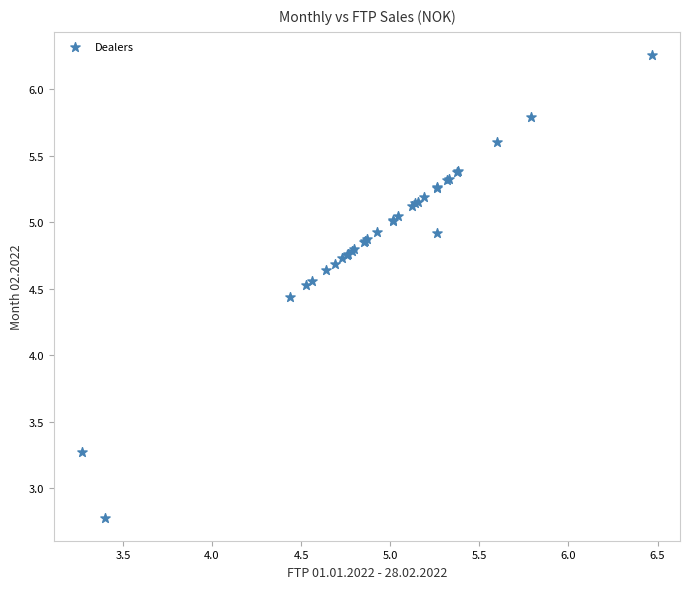

What Y value in the scatter plot is closest to 4?

4.4